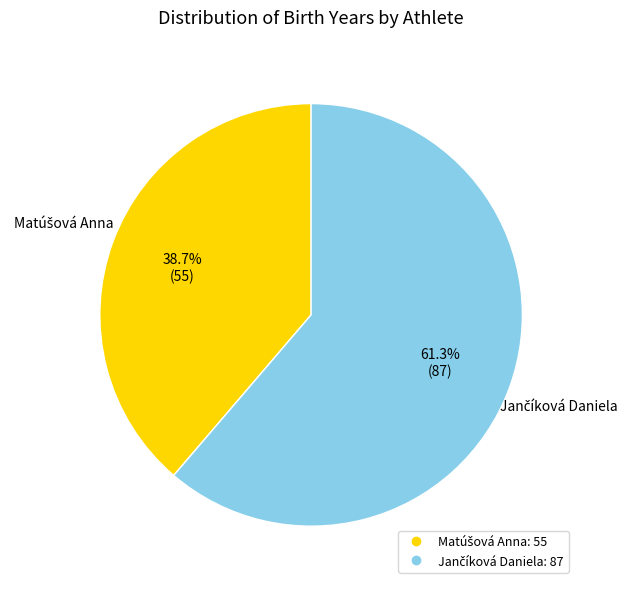

Is there any slice that represents more than half of the pie?

Yes